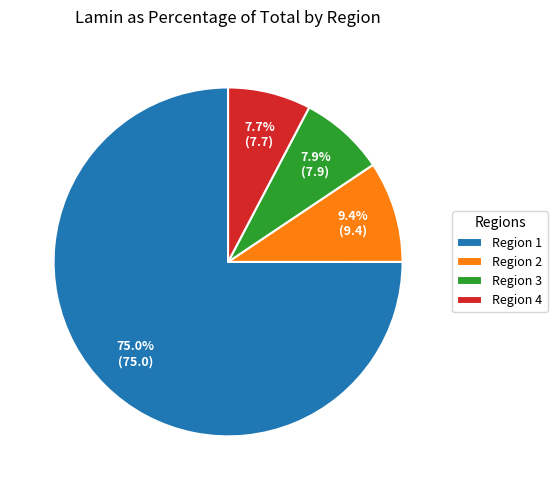

Which slice is the largest?

Region 1